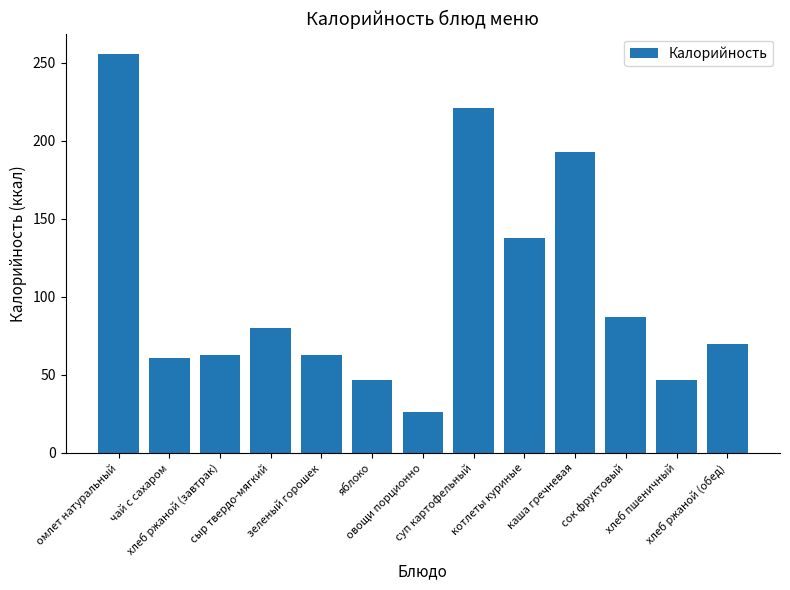

What is the label of the 12th bar from the left?

хлеб пшеничный